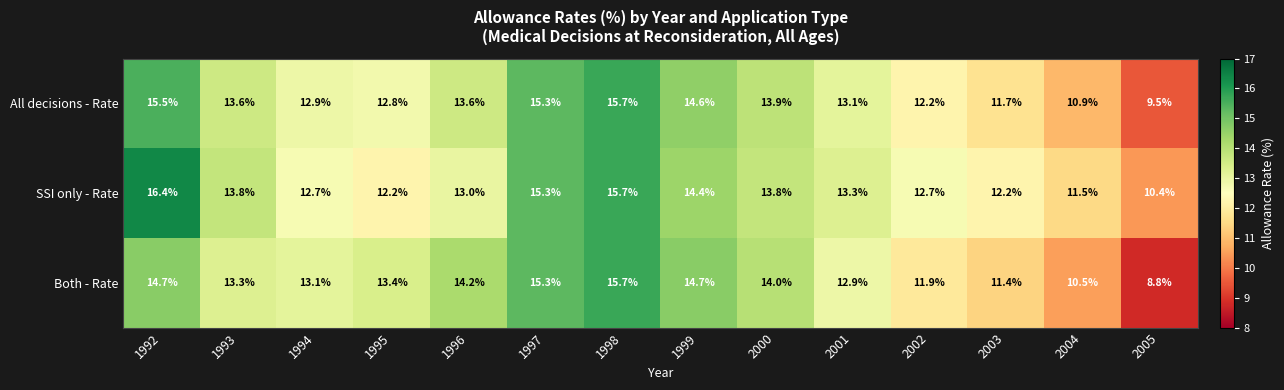

What value does the All decisions - Rate series have at 2003?

11.7